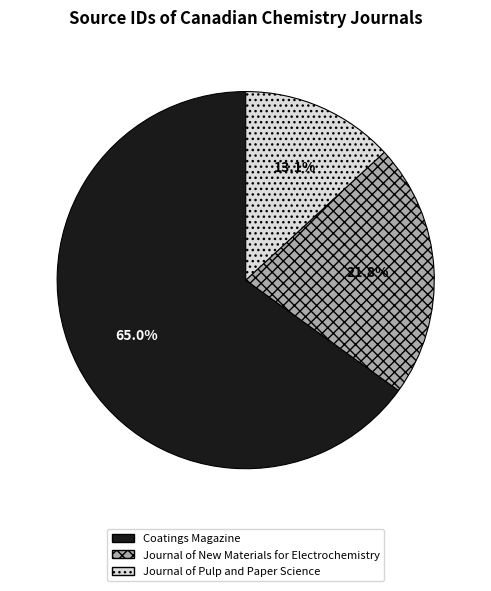

Which slice represents more than half of the pie?

Coatings Magazine